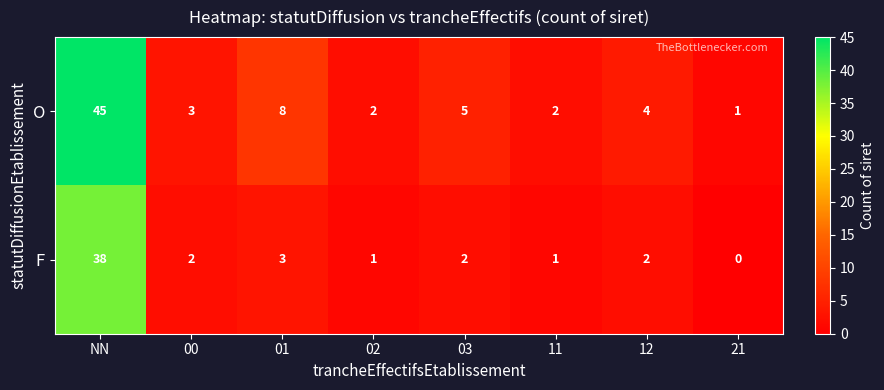

At which category does the chart reach its peak across all series?

NN